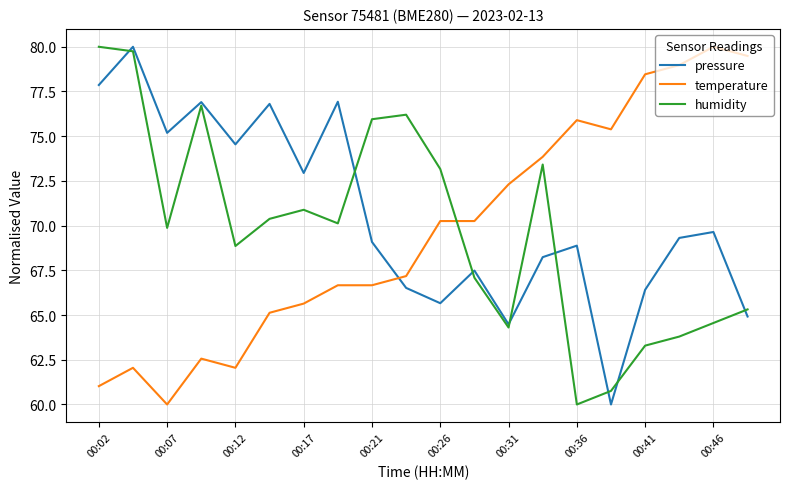

Which series ends up on top after the final intersection of temperature and humidity?

temperature